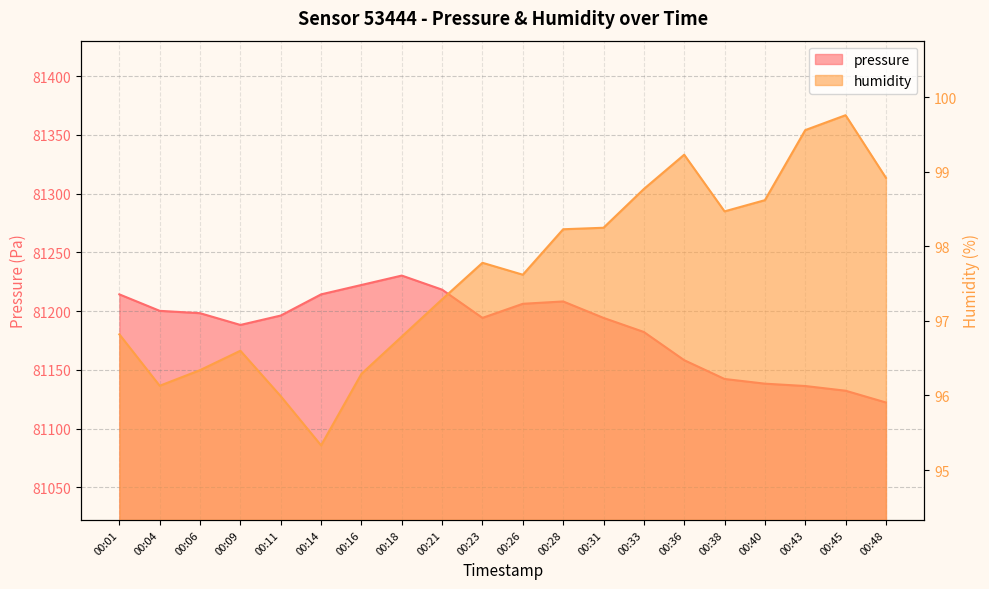

What is the difference between the maximum and second lowest values in the humidity series?

3.8